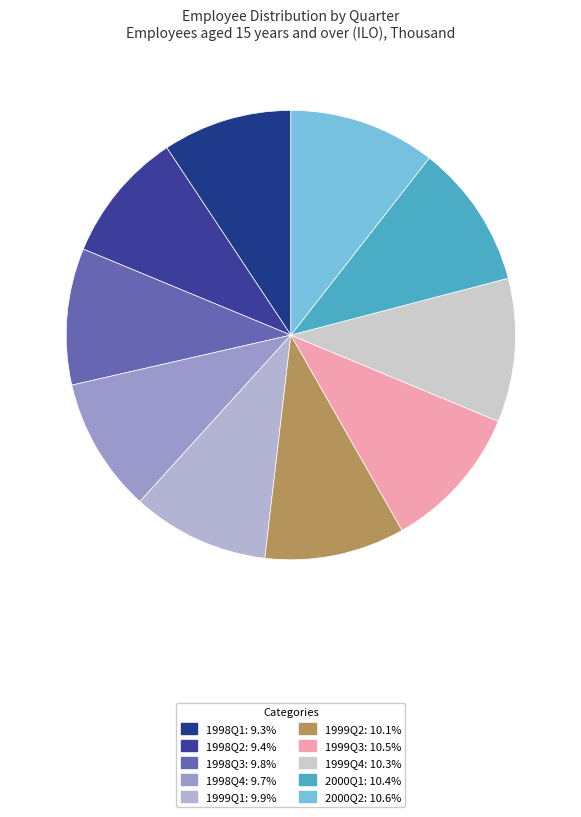

What percentage is the 1999Q3 slice, to the nearest percent?

10%